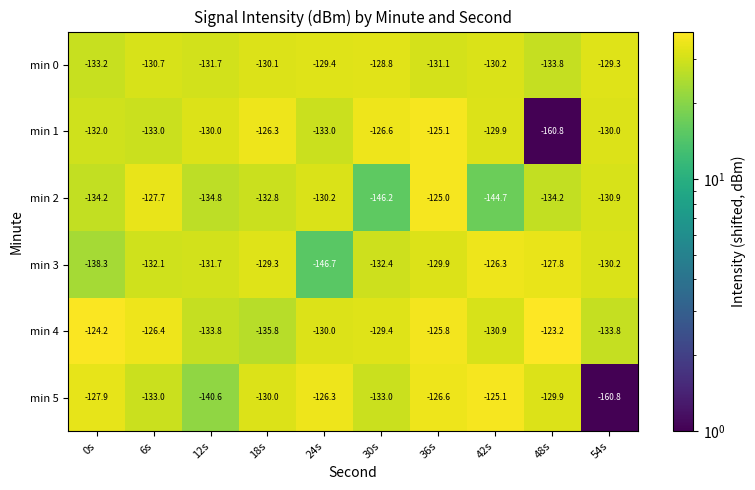

Which series has the largest total across all categories?

min 4